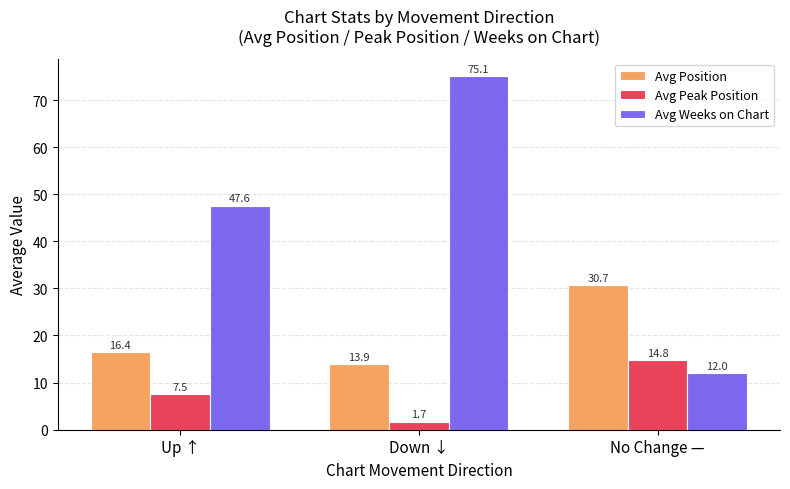

At which label does Avg Peak Position reach its minimum?

Down ↓